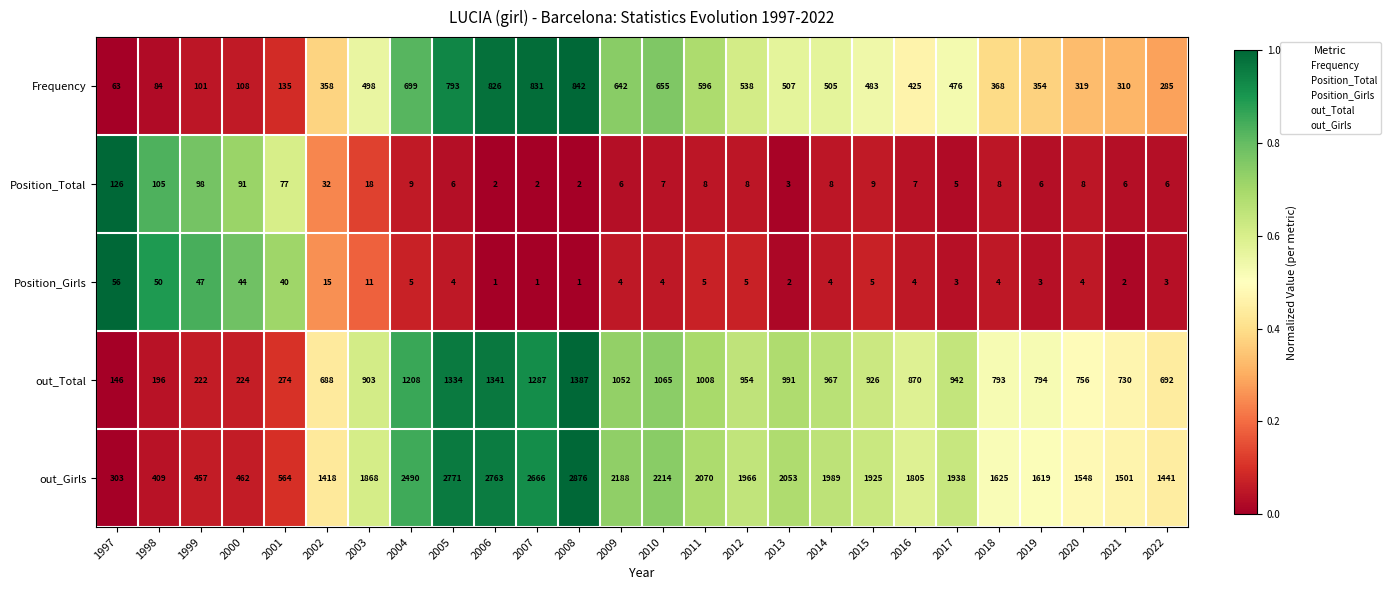

What is the difference between the second highest and second lowest values in the out_Total series?

1145